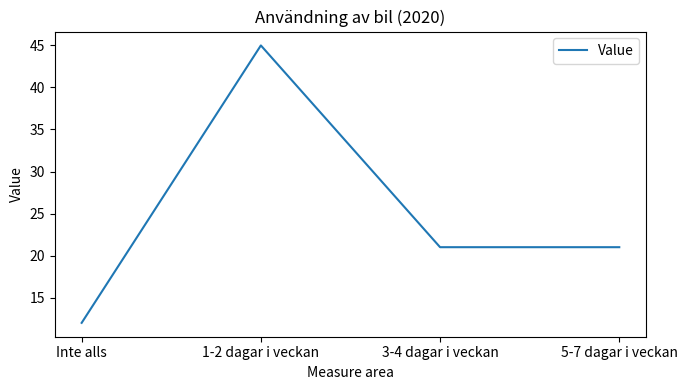

What is the greatest value displayed?

45